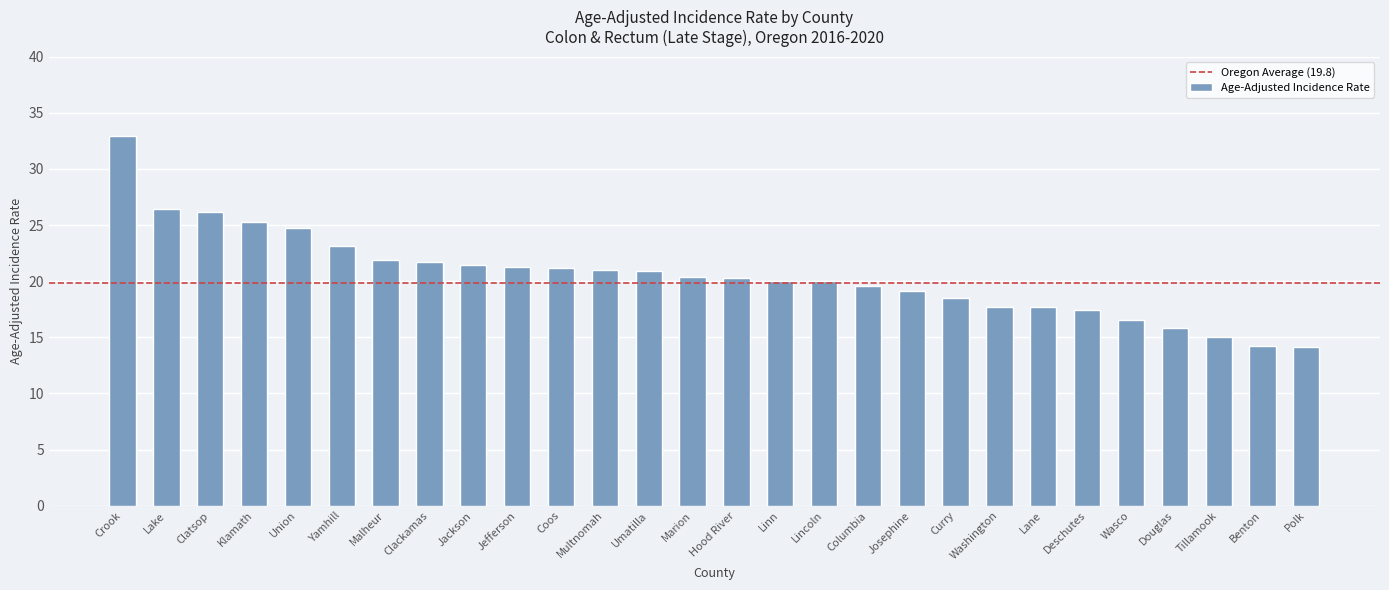

The chart shows a value of 21.3 at Jefferson. True or false?

True